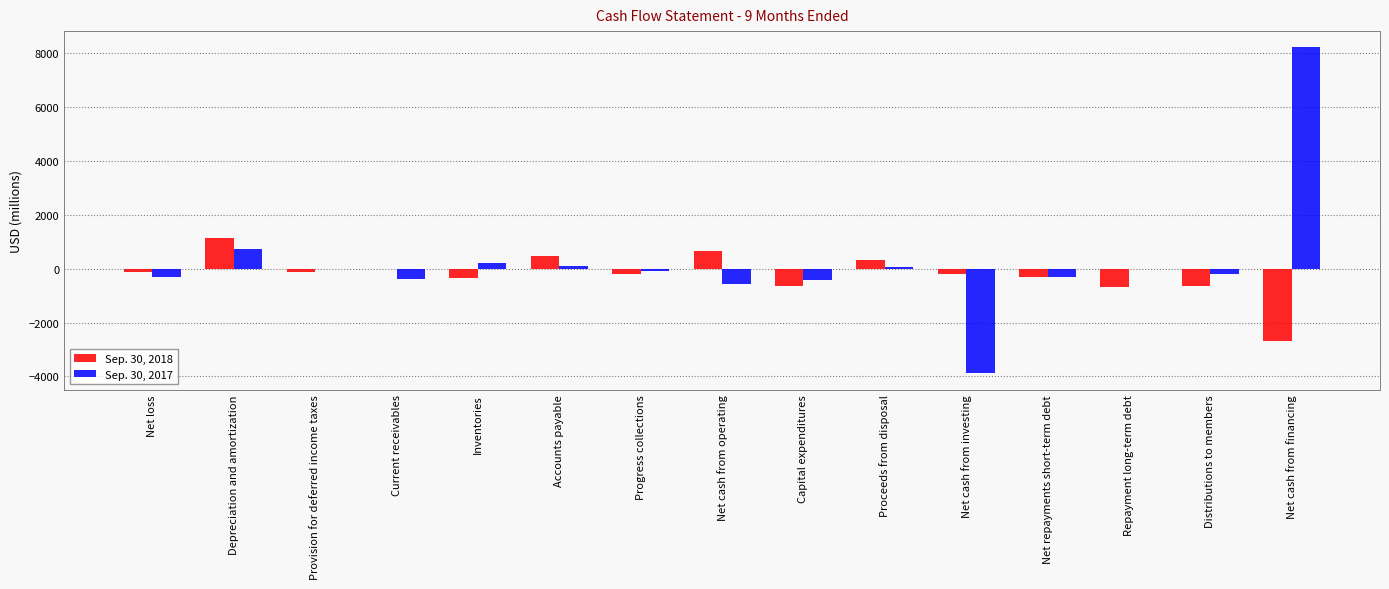

What is the sum of all Sep. 30, 2018 values?

-3389